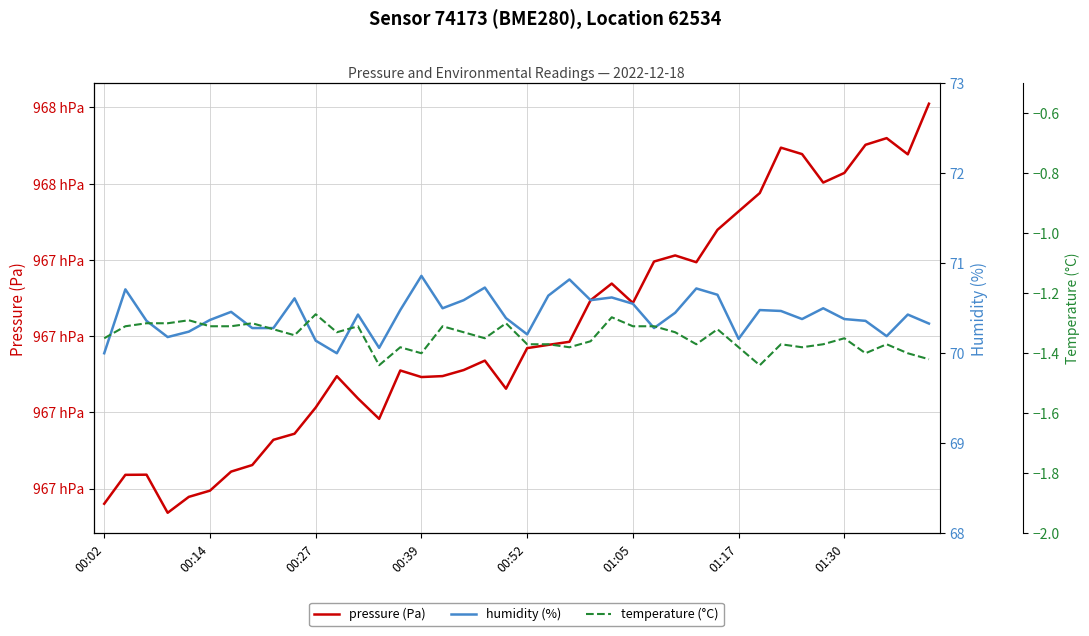

True or false: humidity (%) and pressure (Pa) cross at least once.

False